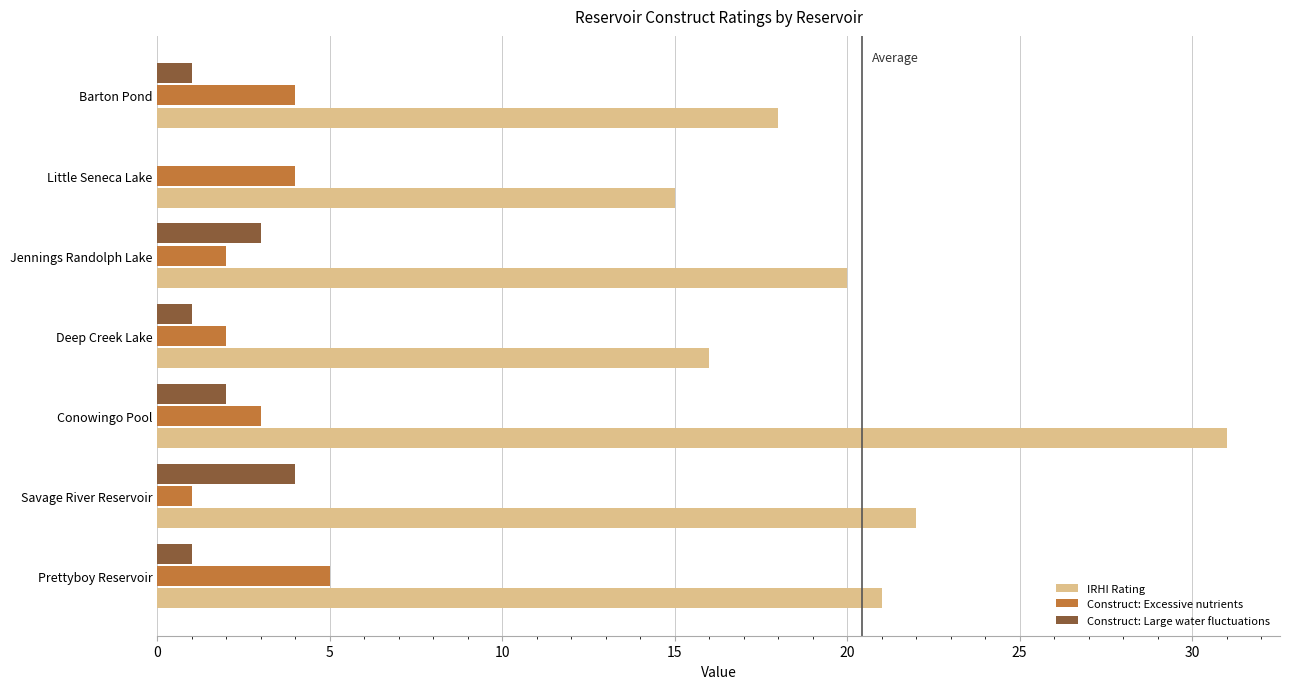

Count the number of categories in the chart.

7